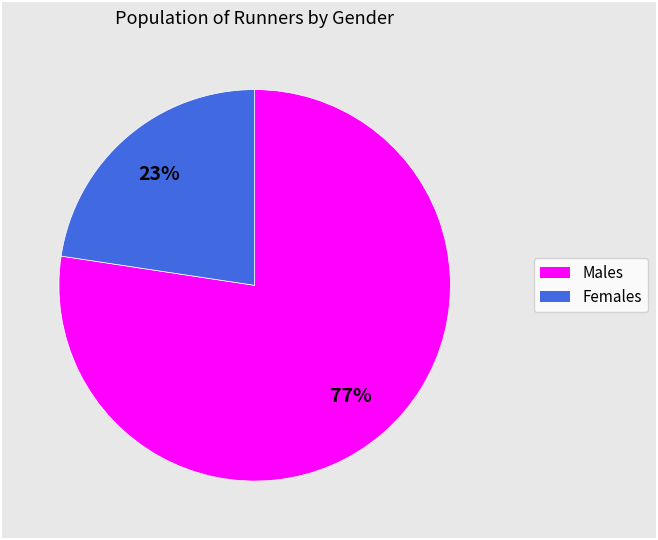

Is there a majority slice in this chart?

Yes